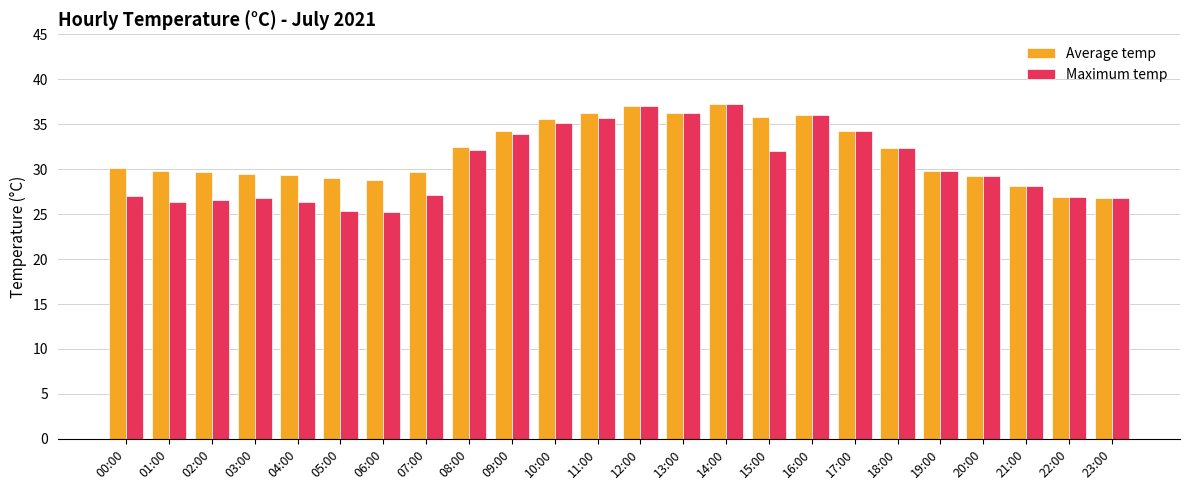

Which series has the widest spread of values?

Maximum temp